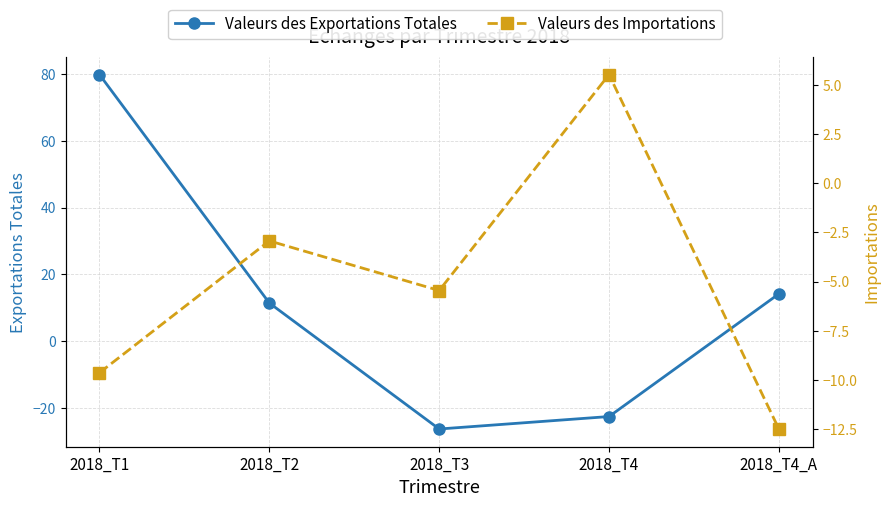

True or false: Valeurs des Exportations Totales has a value of 11.4 at 2018_T2.

True